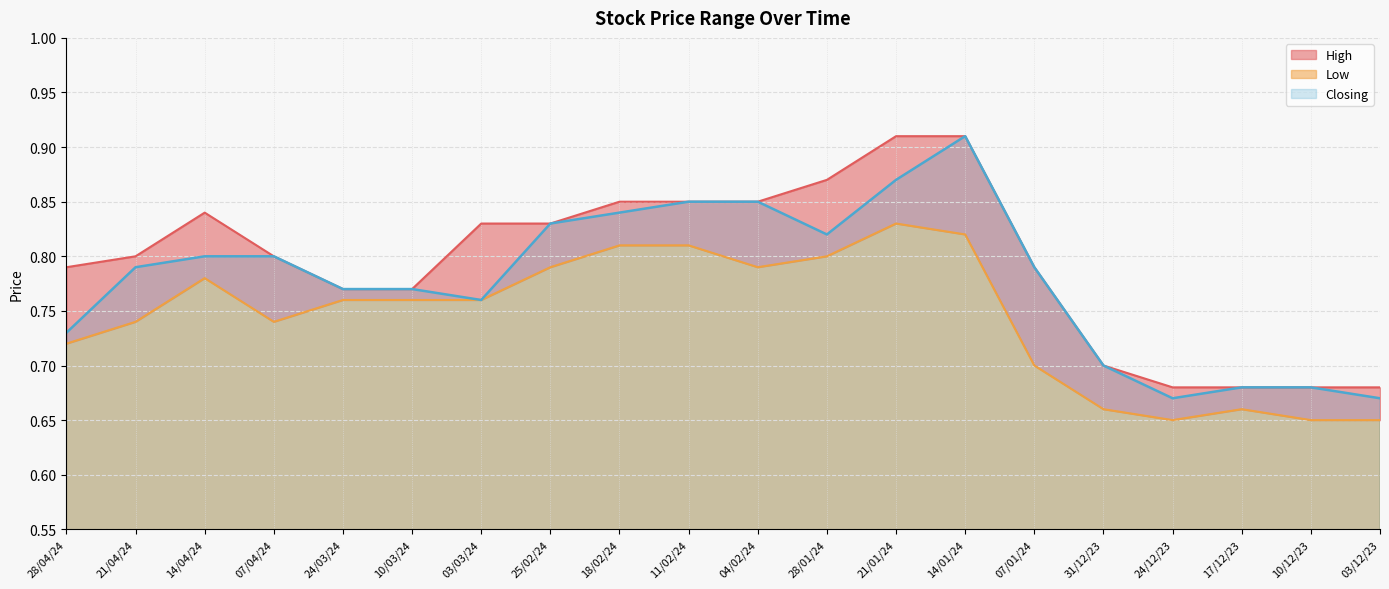

Which series has the widest spread of values?

Closing